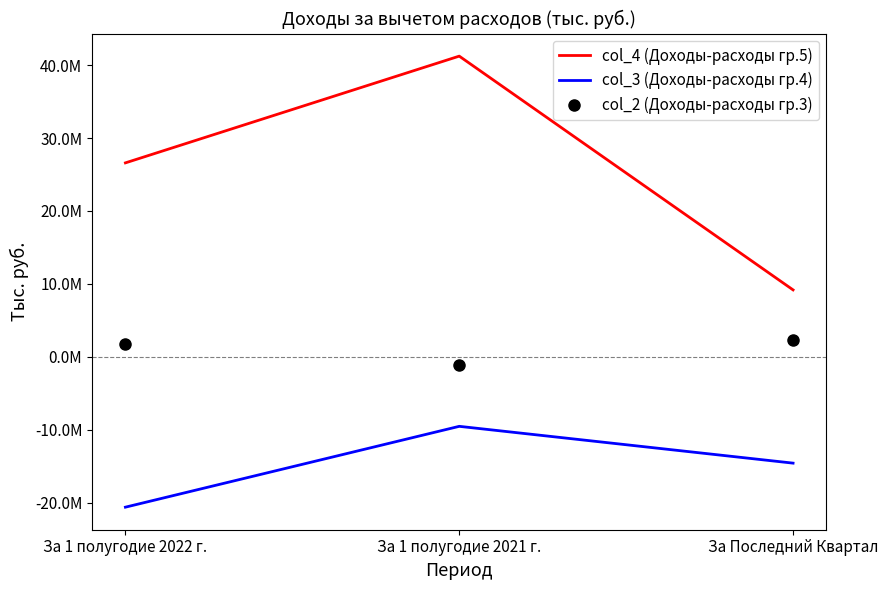

The col_3 (Доходы-расходы гр.4) series shows -23998404.3 at За Последний Квартал. True or false?

False